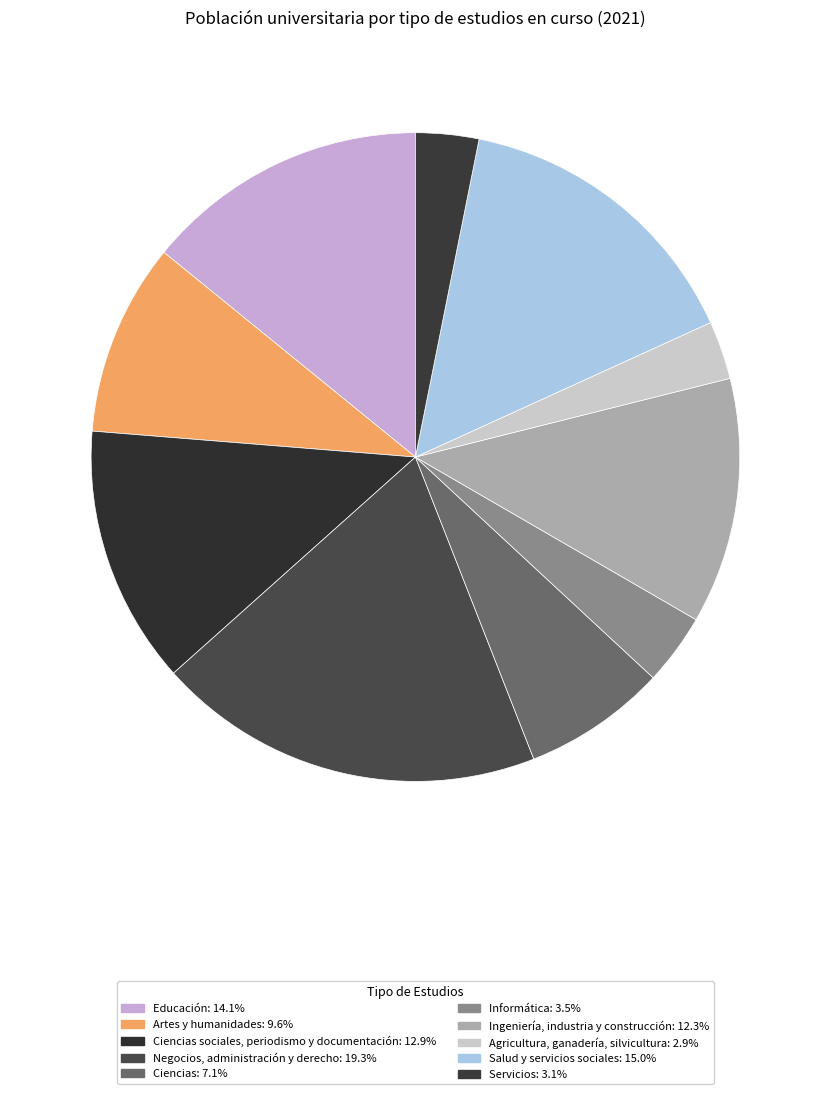

Which slice is the largest?

Negocios, administración y derecho